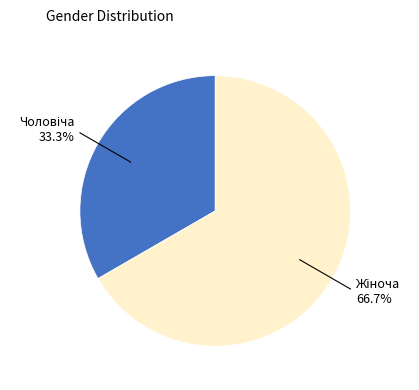

To the nearest percent, what is the average slice percentage?

50%